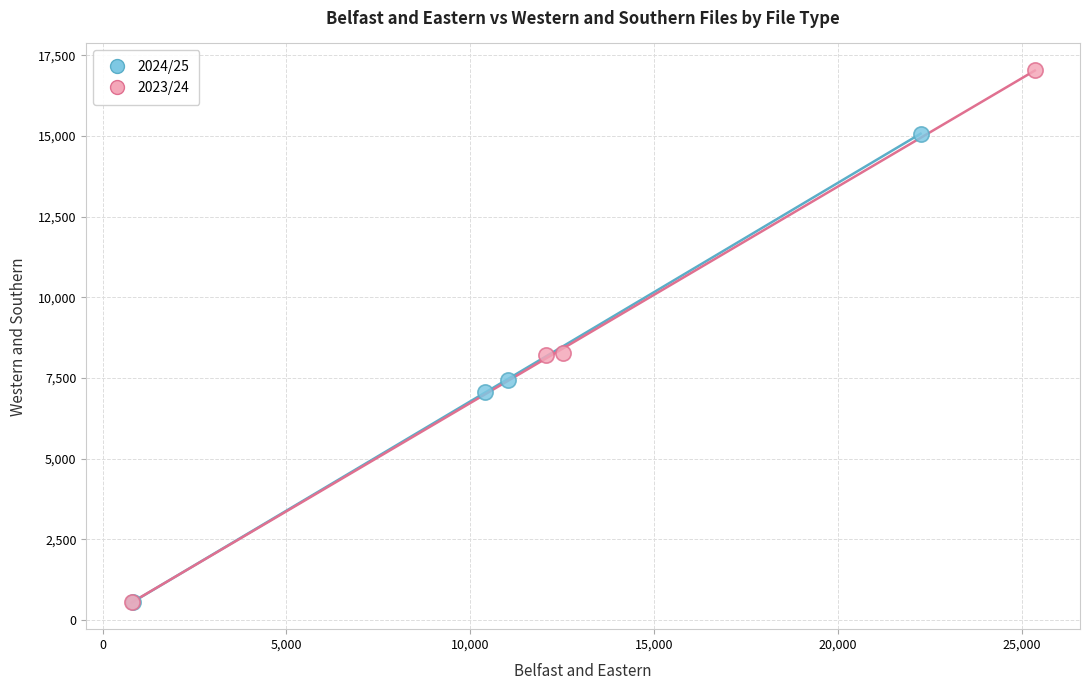

Which series contains the highest Y value?

2023/24